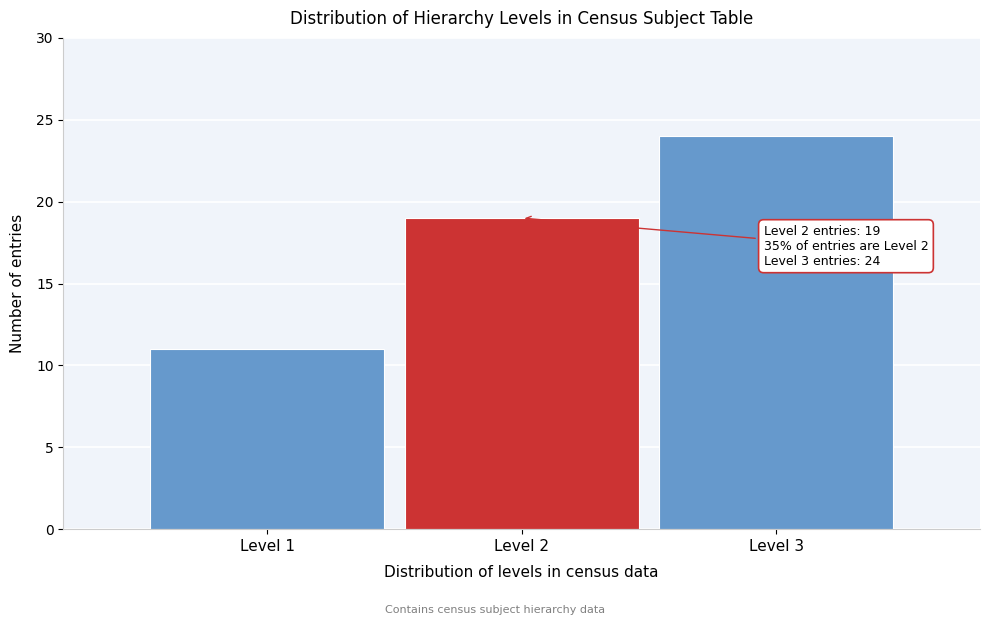

Over which range of the x-axis is the bar tallest?

2.5 to 3.5